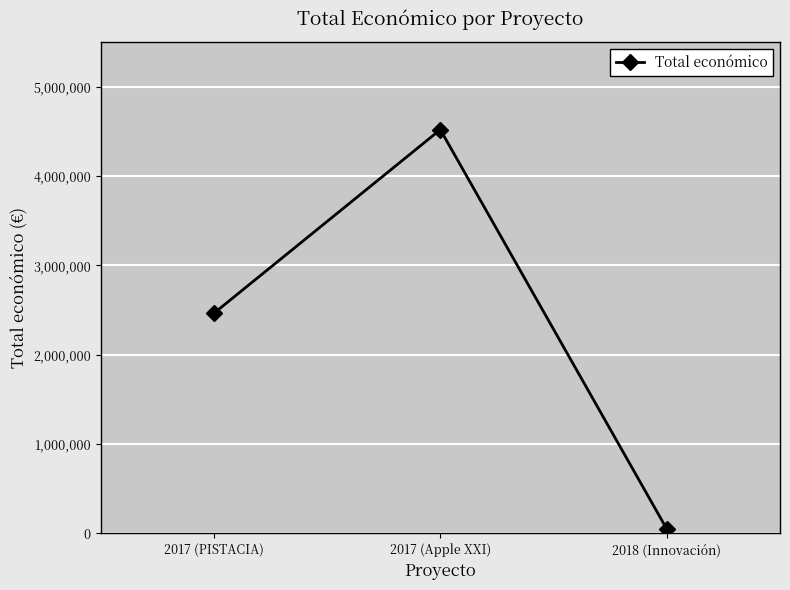

What is the sum of the values at 2017 (PISTACIA) and 2017 (Apple XXI)?

6985221